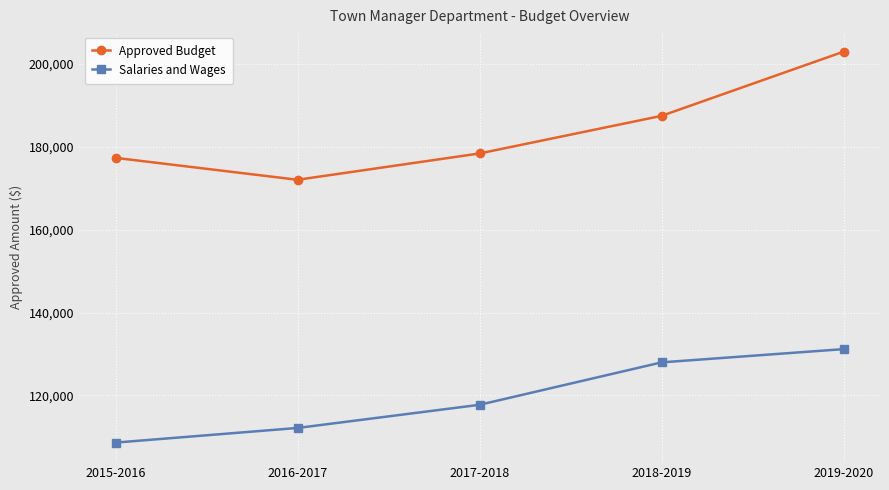

Count the Salaries and Wages values in the range 112148 to 127976.

3